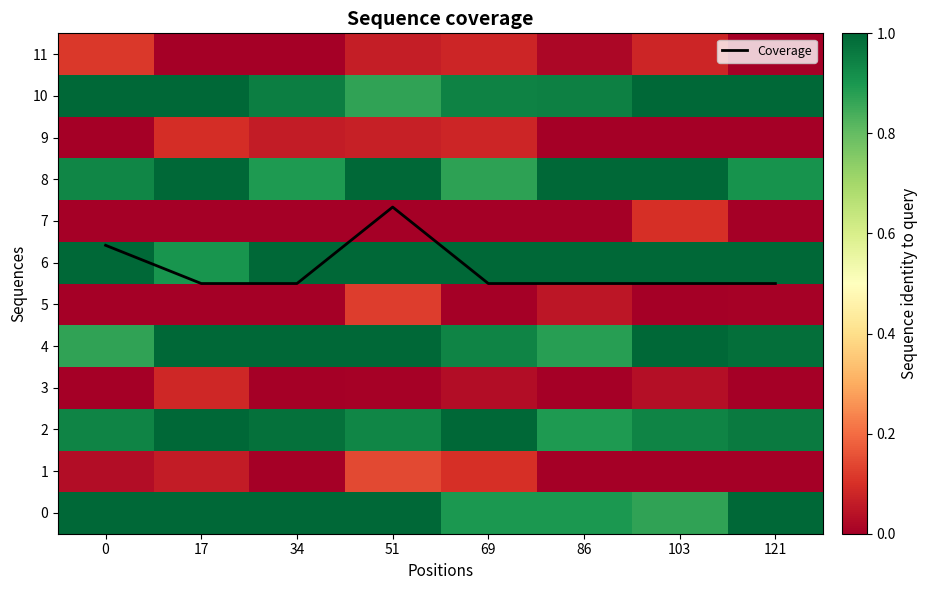

The value of Coverage at 86 is 5.5. True or false?

True